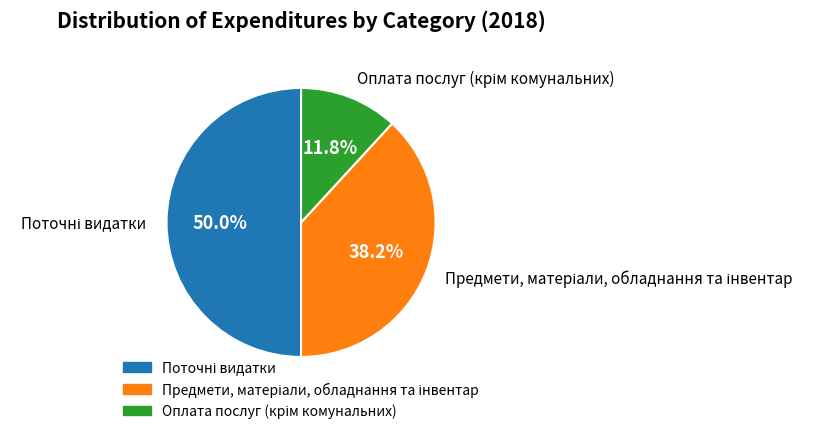

Count the number of slices in the pie.

3